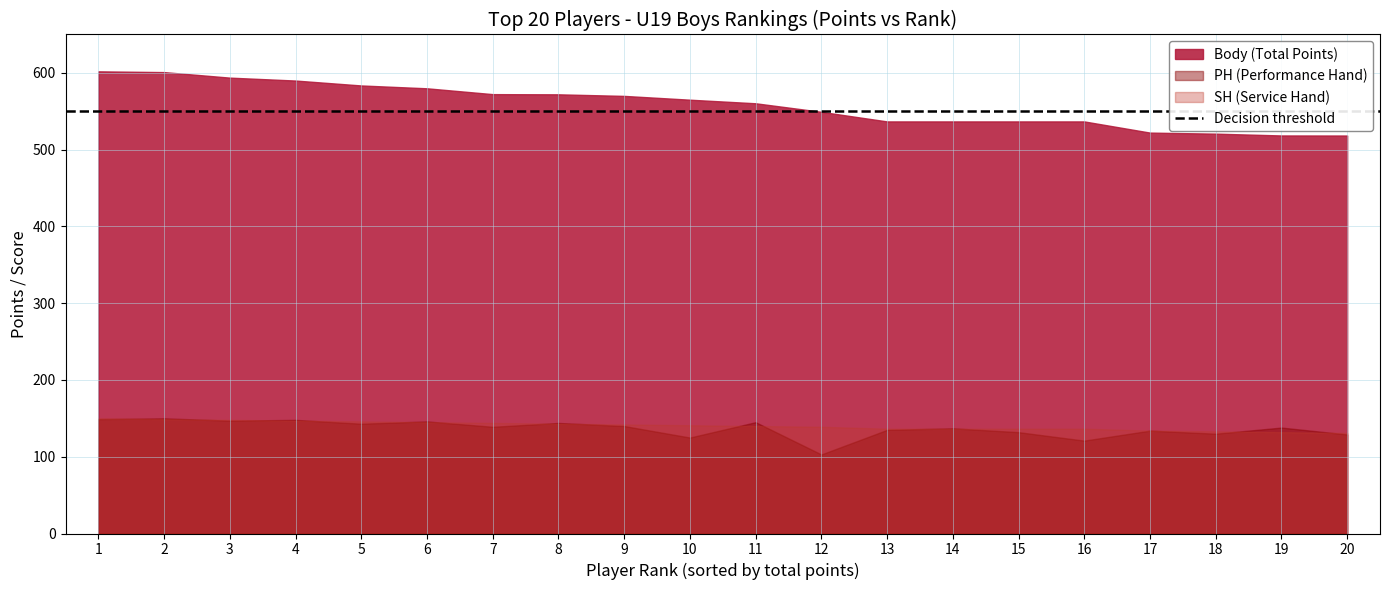

Reading left to right, transcribe all the data shown in this chart.

1=602.0	2=601.0	3=593.8	4=590.0	5=583.6	6=579.9	7=572.3	8=572.1	9=570.0	10=565.1	11=560.4	12=549.3	13=536.8	14=536.8	15=536.8	16=536.8	17=522.2	18=520.8	19=518.5	20=518.4